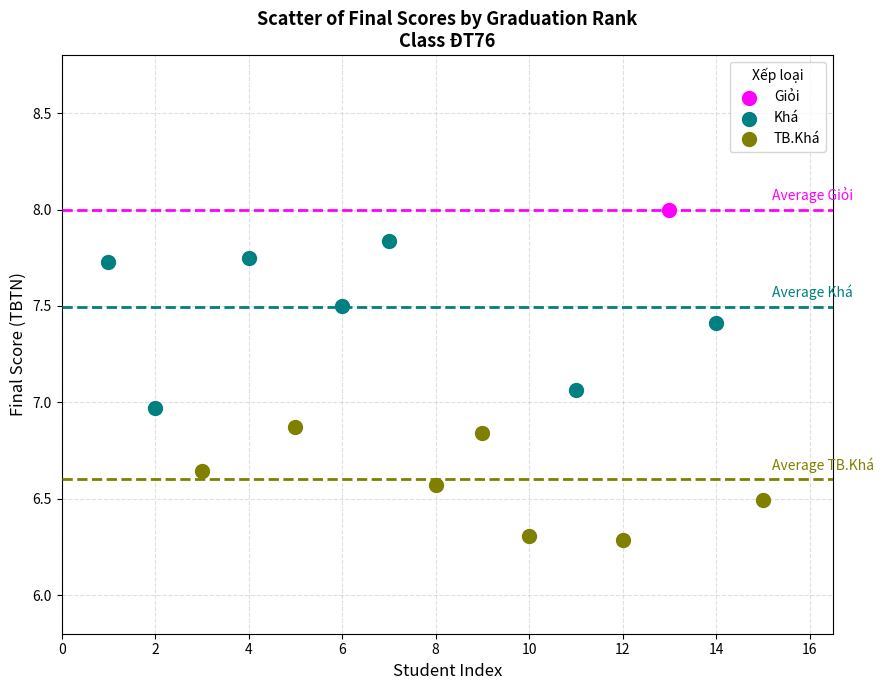

Which series contains the lowest Y value?

TB.Khá